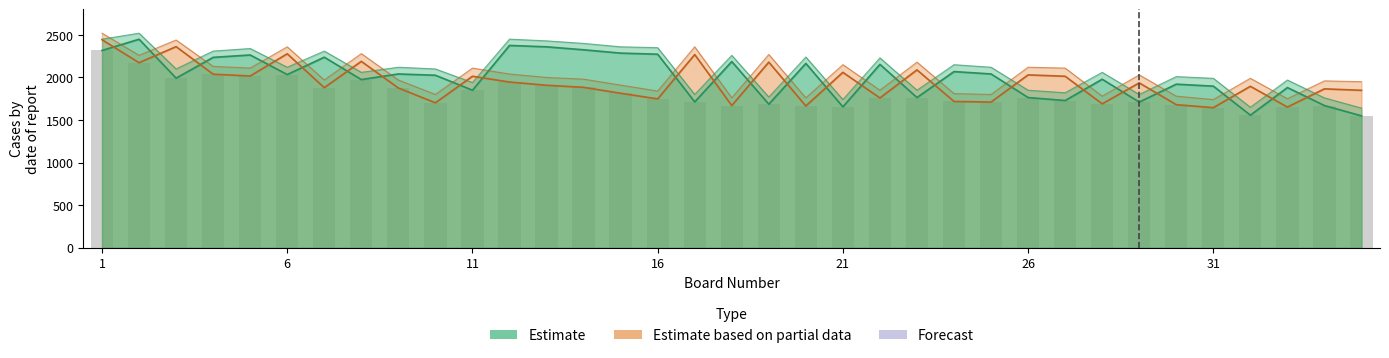

How many bars are there in total?

140